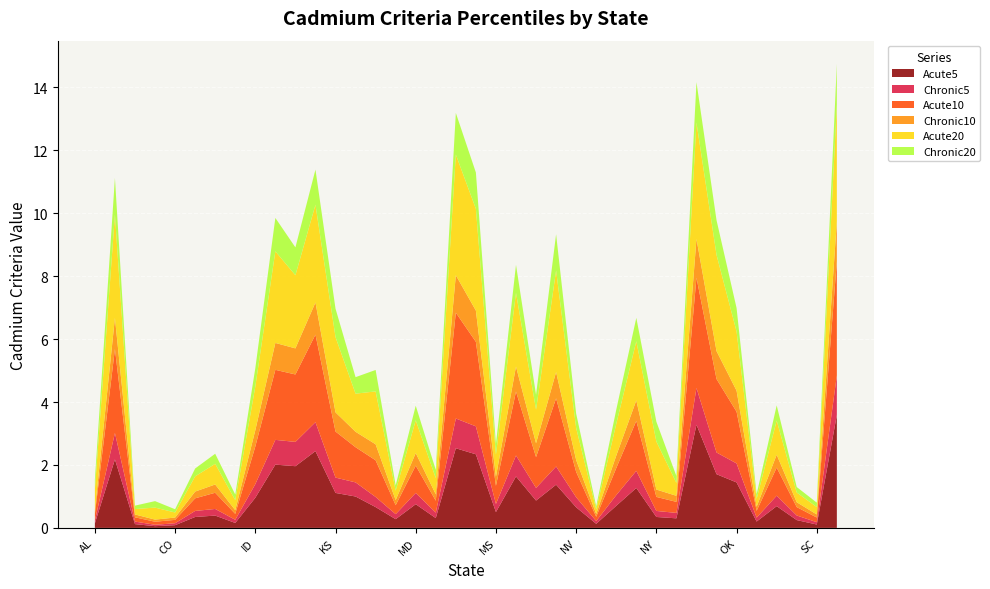

Reading left to right, what are all the values shown in this chart?

Acute5: AL=0.1	AZ=2.2	AR=0.1	CA=0.1	CO=0.1	CT=0.3	FL=0.4	GA=0.2	ID=1.0	IL=2.0	IN=2.0	IA=2.4	KS=1.1	KY=1.0	LA=0.7	ME=0.3	MD=0.8	MA=0.3	MI=2.5	MN=2.3	MS=0.5	MO=1.6	MT=0.9	NE=1.4	NV=0.7	NH=0.1	NJ=0.7	NM=1.3	NY=0.3	NC=0.3	ND=3.3	OH=1.7	OK=1.4	OR=0.2	PA=0.7	RI=0.2	SC=0.1	SD=3.6
Chronic5: AL=0.1	AZ=0.8	AR=0.1	CA=0.0	CO=0.1	CT=0.2	FL=0.2	GA=0.1	ID=0.4	IL=0.8	IN=0.8	IA=0.9	KS=0.5	KY=0.4	LA=0.3	ME=0.2	MD=0.4	MA=0.2	MI=0.9	MN=0.9	MS=0.3	MO=0.7	MT=0.4	NE=0.6	NV=0.3	NH=0.1	NJ=0.3	NM=0.5	NY=0.2	NC=0.2	ND=1.2	OH=0.7	OK=0.6	OR=0.1	PA=0.3	RI=0.1	SC=0.1	SD=1.3
Acute10: AL=0.2	AZ=2.7	AR=0.1	CA=0.1	CO=0.1	CT=0.4	FL=0.5	GA=0.2	ID=1.2	IL=2.2	IN=2.1	IA=2.8	KS=1.5	KY=1.1	LA=1.2	ME=0.3	MD=0.9	MA=0.4	MI=3.4	MN=2.7	MS=0.6	MO=2.0	MT=1.0	NE=2.2	NV=0.8	NH=0.1	NJ=0.9	NM=1.6	NY=0.4	NC=0.4	ND=3.5	OH=2.3	OK=1.6	OR=0.2	PA=0.9	RI=0.3	SC=0.1	SD=3.6
Chronic10: AL=0.1	AZ=1.0	AR=0.1	CA=0.1	CO=0.1	CT=0.2	FL=0.3	GA=0.1	ID=0.5	IL=0.9	IN=0.8	IA=1.0	KS=0.6	KY=0.5	LA=0.5	ME=0.2	MD=0.4	MA=0.2	MI=1.2	MN=1.0	MS=0.3	MO=0.8	MT=0.4	NE=0.8	NV=0.4	NH=0.1	NJ=0.4	NM=0.7	NY=0.2	NC=0.2	ND=1.2	OH=0.9	OK=0.7	OR=0.1	PA=0.4	RI=0.2	SC=0.1	SD=1.3
Acute20: AL=0.7	AZ=3.3	AR=0.2	CA=0.4	CO=0.2	CT=0.5	FL=0.7	GA=0.3	ID=1.4	IL=2.9	IN=2.3	IA=3.1	KS=2.4	KY=1.2	LA=1.7	ME=0.3	MD=1.0	MA=0.5	MI=3.8	MN=3.2	MS=0.7	MO=2.3	MT=1.1	NE=3.2	NV=1.0	NH=0.1	NJ=1.0	NM=1.9	NY=1.5	NC=0.4	ND=3.7	OH=3.1	OK=1.9	OR=0.2	PA=1.1	RI=0.3	SC=0.2	SD=3.7
Chronic20: AL=0.3	AZ=1.2	AR=0.1	CA=0.2	CO=0.1	CT=0.2	FL=0.3	GA=0.2	ID=0.6	IL=1.1	IN=0.9	IA=1.1	KS=0.9	KY=0.5	LA=0.7	ME=0.2	MD=0.5	MA=0.3	MI=1.3	MN=1.2	MS=0.3	MO=0.9	MT=0.5	NE=1.2	NV=0.5	NH=0.1	NJ=0.5	NM=0.7	NY=0.6	NC=0.2	ND=1.3	OH=1.1	OK=0.7	OR=0.1	PA=0.5	RI=0.2	SC=0.1	SD=1.3